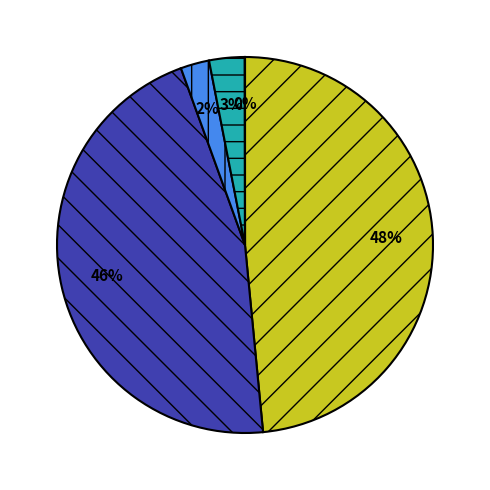

Is there a majority slice in this chart?

No